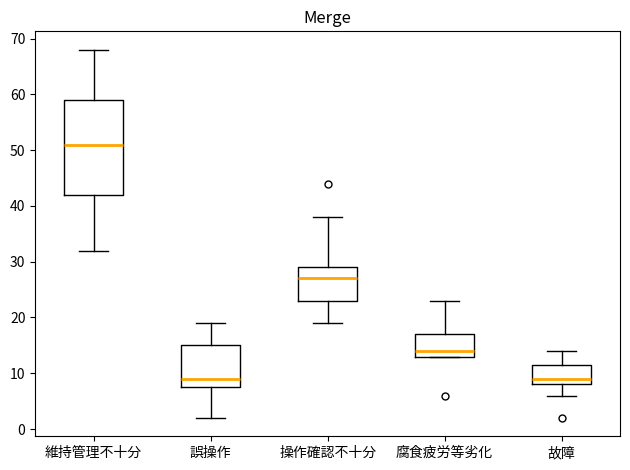

Where does the upper whisker of the box for 維持管理不十分 end on the y-axis? The values are not printed on the chart, so give them approximately, as read against the axis.

68